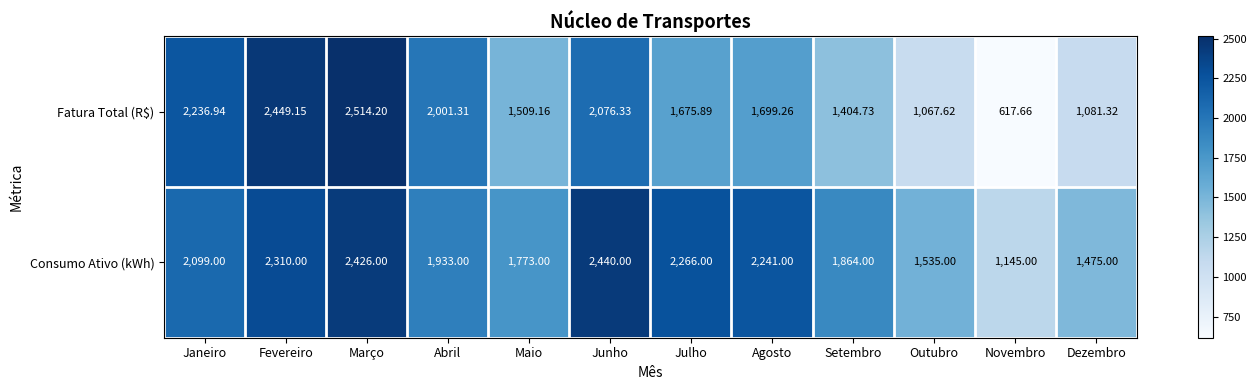

List the series in order of their overall mean, highest first.

Consumo Ativo (kWh), Fatura Total (R$)